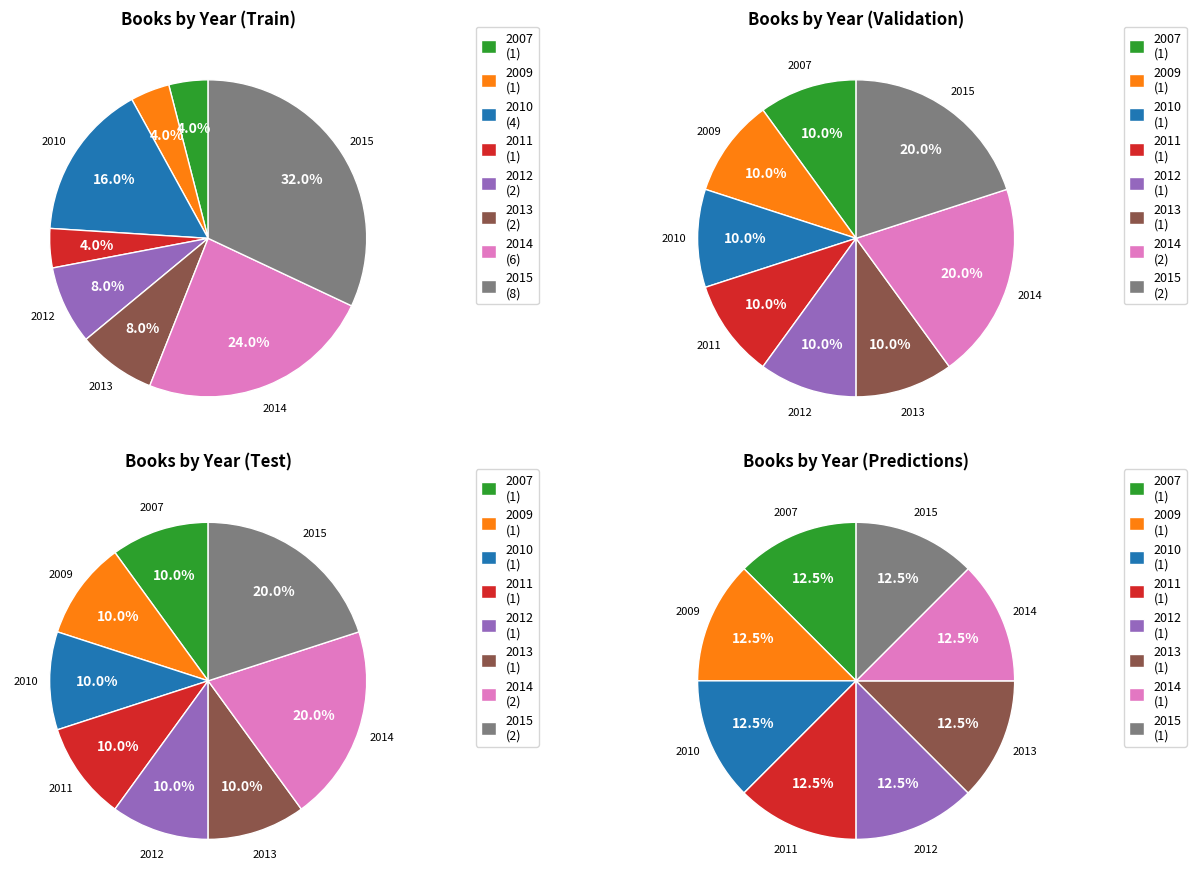

Count the number of slices in the pie.

8